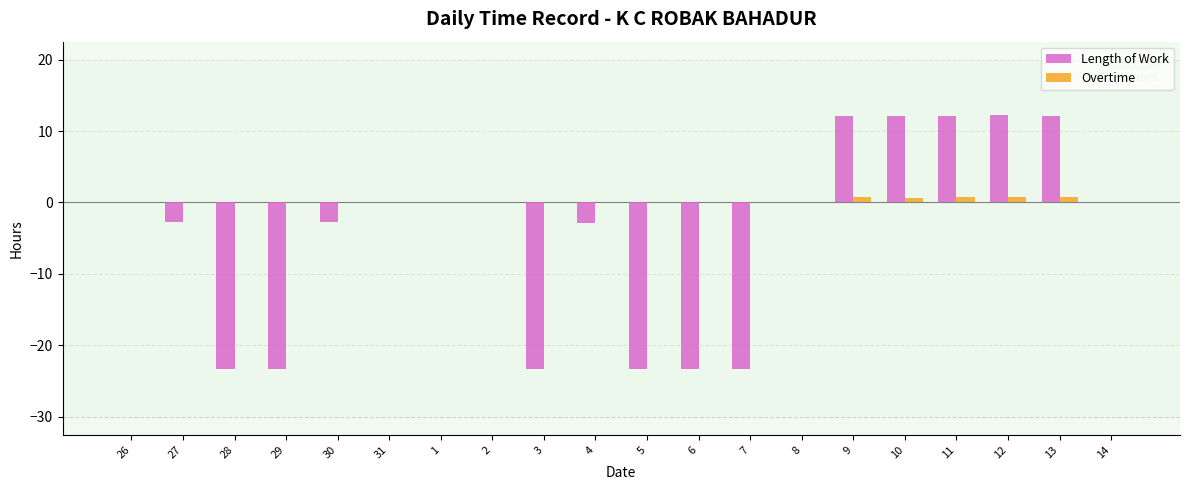

What is the maximum value shown in the chart?

12.2